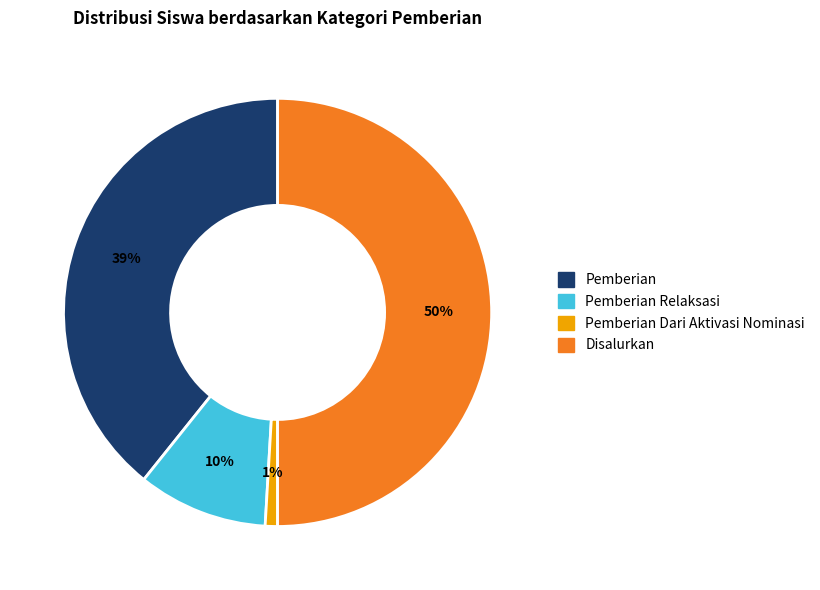

To the nearest percent, what is the difference between the largest and smallest slice percentages?

49%